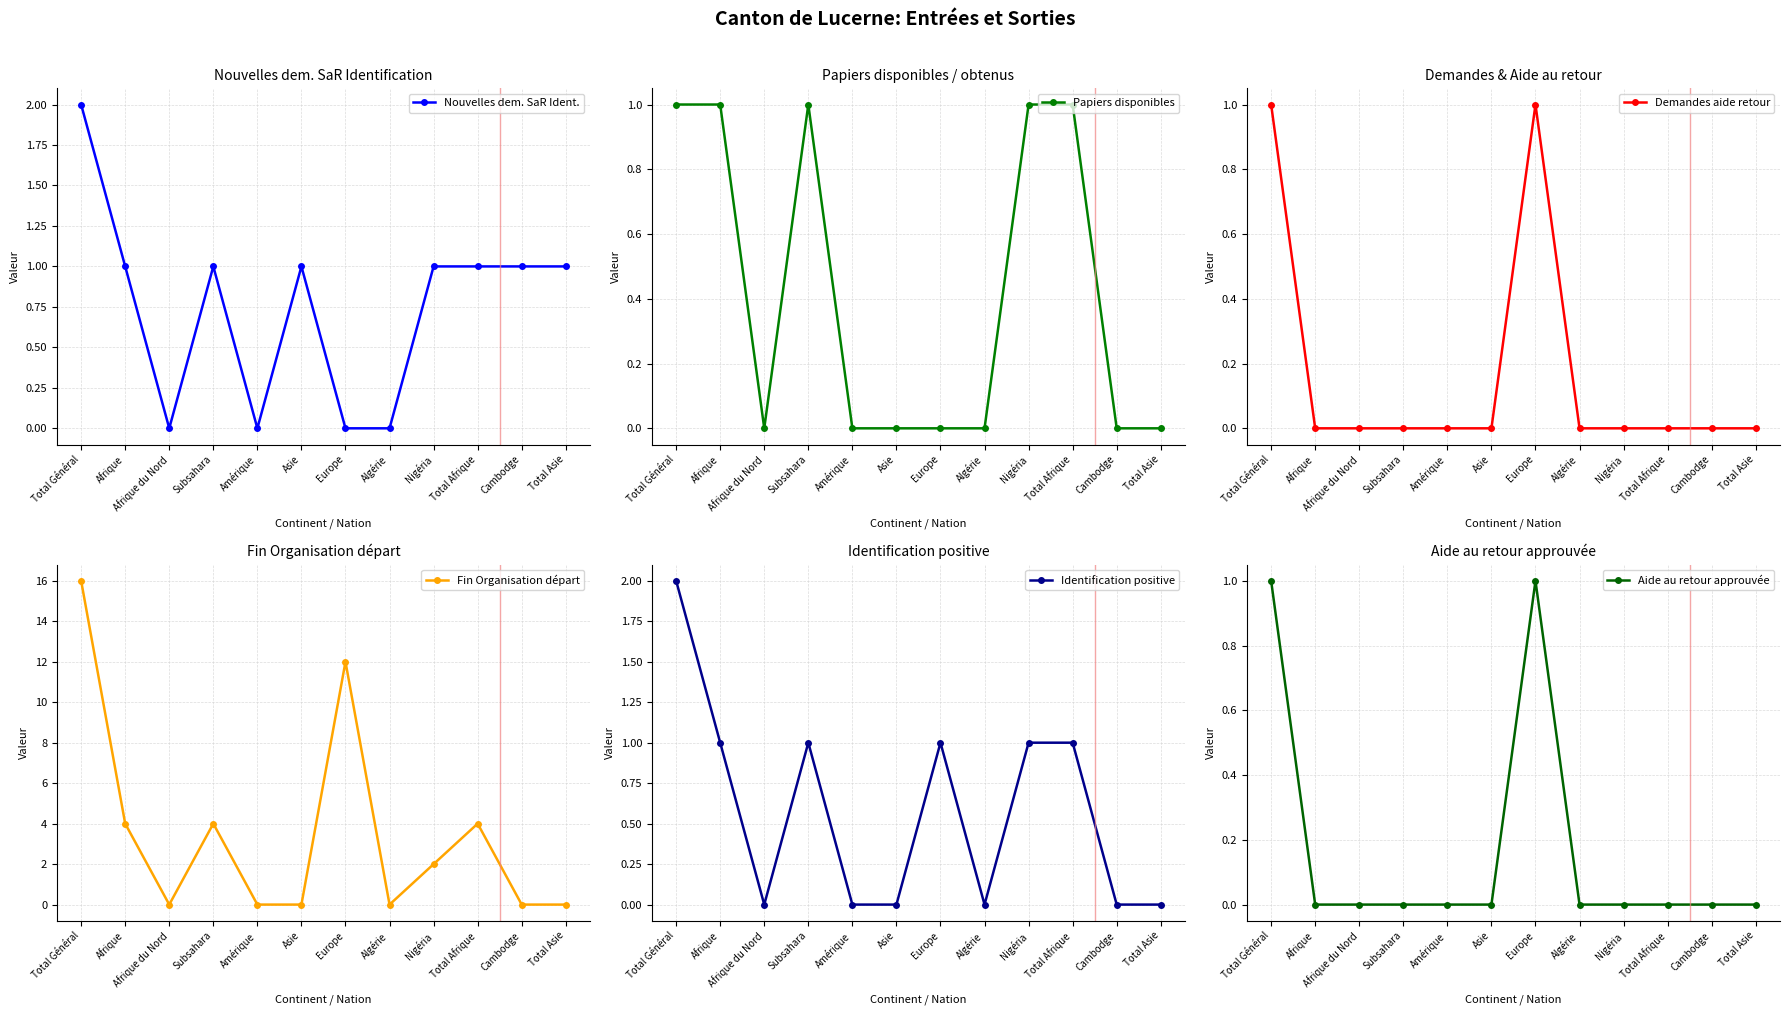

How many categories are shown in the chart?

12